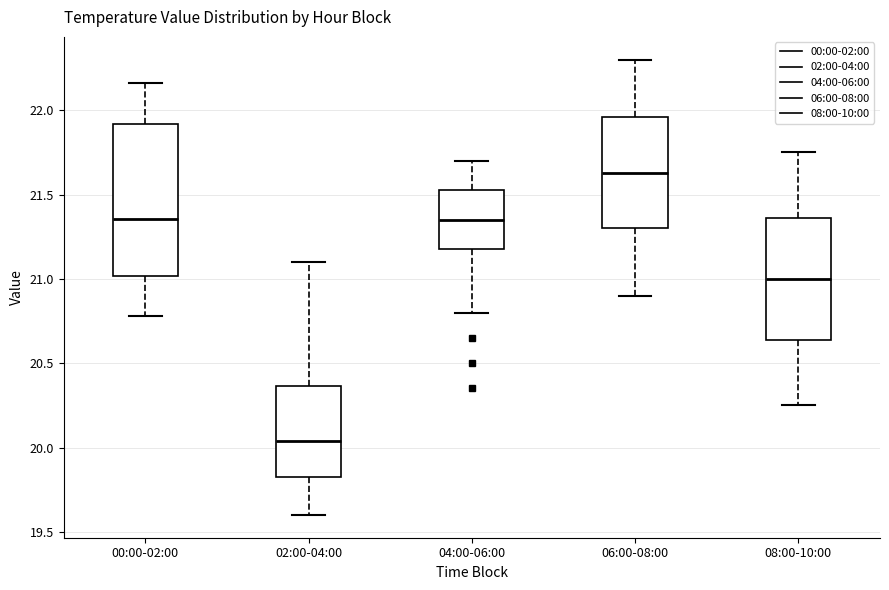

Reading left to right, read every box against the y-axis: the position of its median line, the range the box covers, and the ends of its whiskers. The values are not printed on the chart, so give them approximately, as read against the axis.

00:00-02:00: median 21.35, box 21.00 to 21.90, whiskers 20.80 to 22.15
02:00-04:00: median 20.05, box 19.80 to 20.35, whiskers 19.60 to 21.10
04:00-06:00: median 21.35, box 21.20 to 21.55, whiskers 20.80 to 21.70
06:00-08:00: median 21.65, box 21.30 to 21.95, whiskers 20.90 to 22.30
08:00-10:00: median 21.00, box 20.65 to 21.35, whiskers 20.25 to 21.75